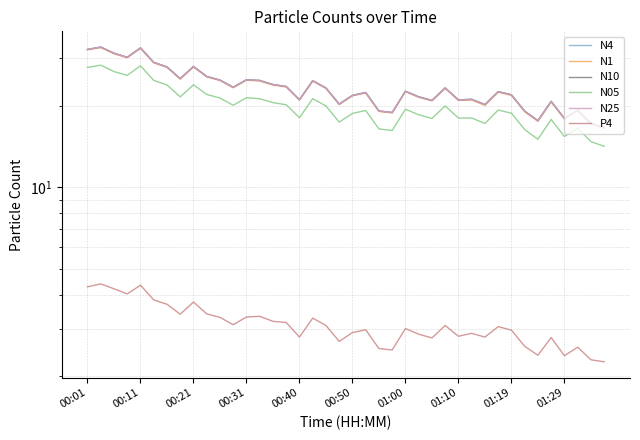

Which has a higher value, 18 or 13?

13